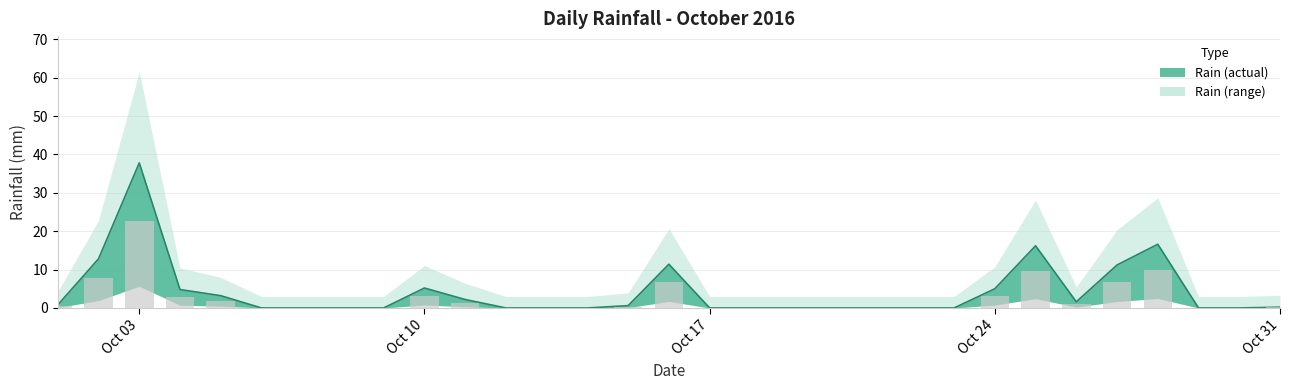

Reading left to right, what are all the values shown in this chart?

0.8	12.8	37.8	4.8	3.2	0.0	0.0	0.0	0.0	5.2	2.2	0.0	0.0	0.0	0.6	11.4	0.0	0.0	0.0	0.0	0.0	0.0	0.0	5.0	16.2	1.6	11.2	16.6	0.0	0.0	0.2